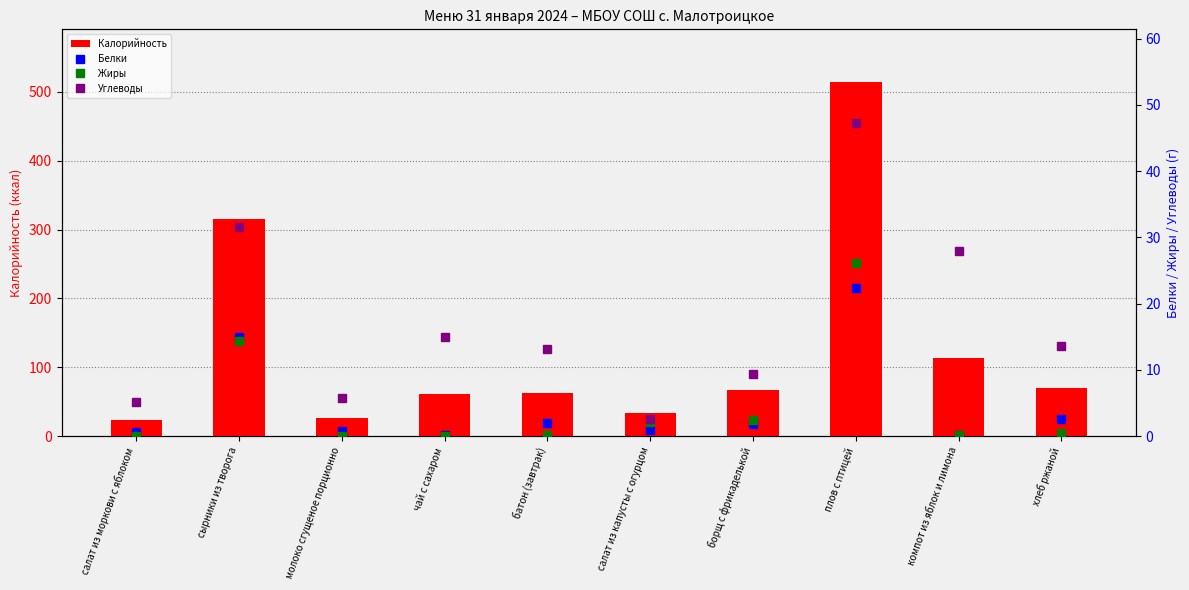

Reading left to right, list all the values displayed in this chart.

Калорийность: 23.9	315.1	25.8	61.3	62.5	33.4	66.8	513.6	113.6	69.6
Белки: 0.6	14.9	0.8	0.2	2.0	0.9	1.9	22.4	0.2	2.6
Жиры: 0.1	14.4	0.0	0.1	0.2	2.1	2.4	26.1	0.2	0.5
Углеводы: 5.1	31.5	5.7	15.0	13.1	2.7	9.3	47.2	27.9	13.7